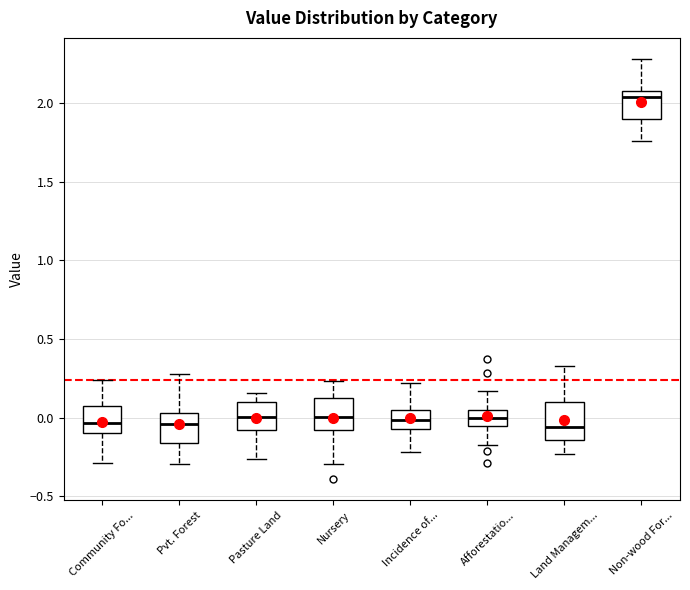

Where is the upper edge of the box for Pasture Land on the y-axis? The values are not printed on the chart, so give them approximately, as read against the axis.

0.10